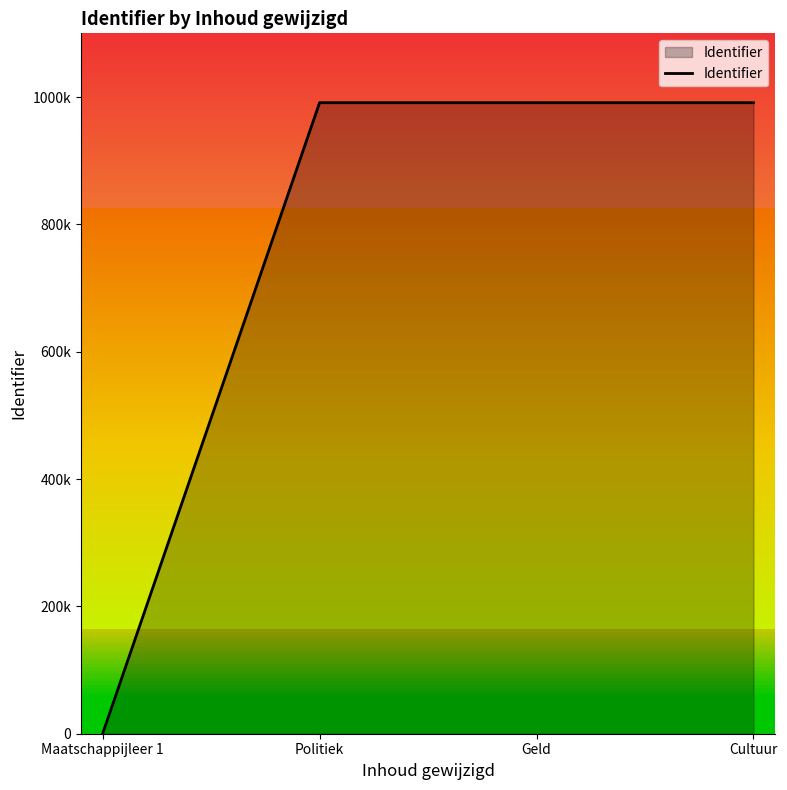

At which category does the chart reach its peak across all series?

Cultuur